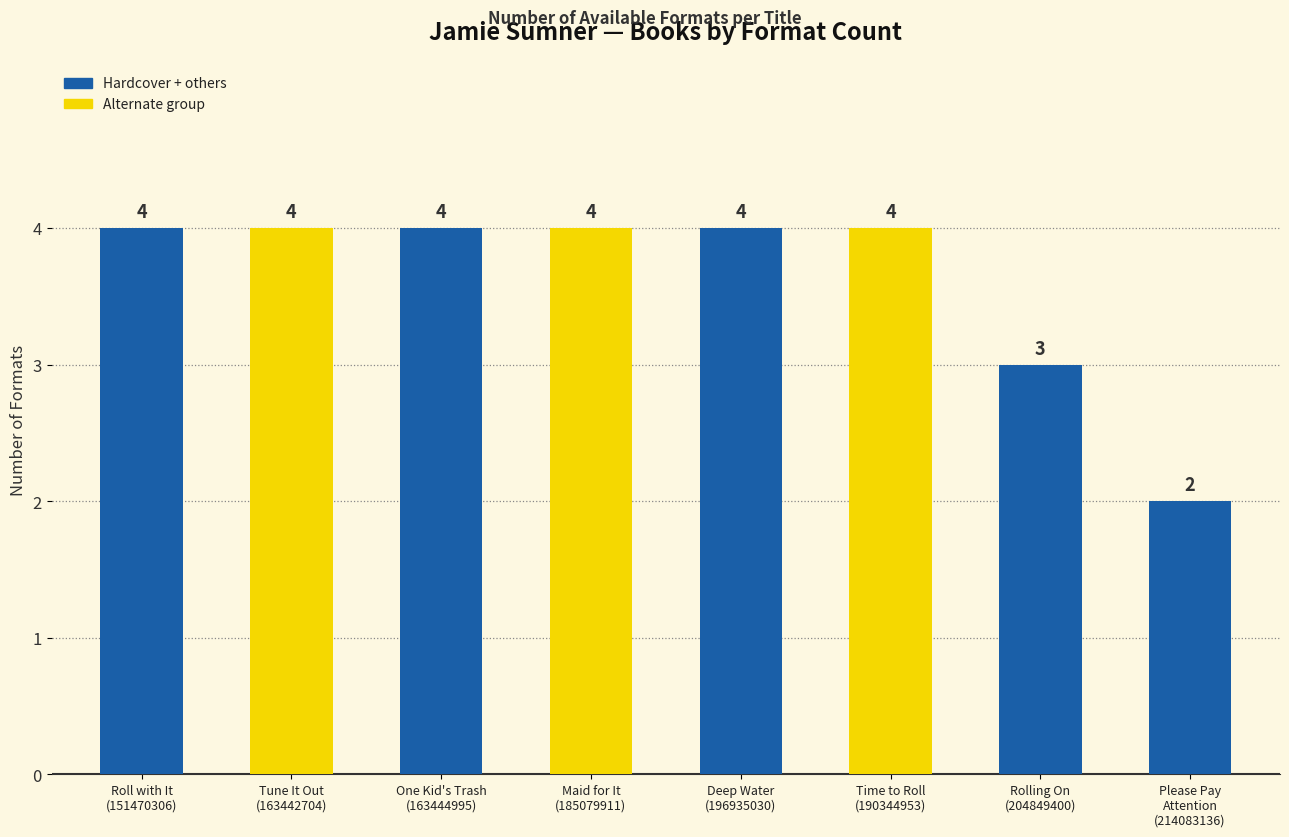

Count the values in the range 4 to 5.

6